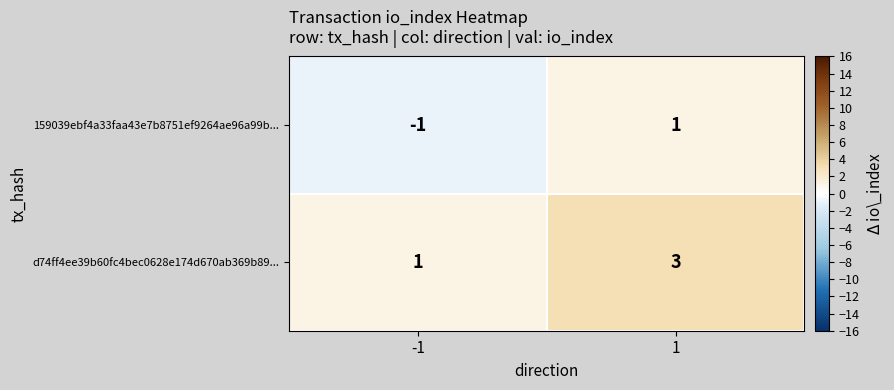

What is the highest value of the d74ff4ee39b60fc4bec0628e174d670ab369b89... series?

3